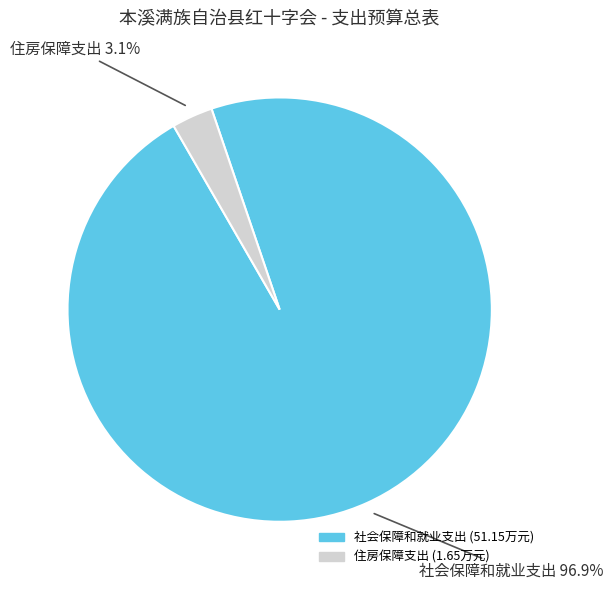

What portion of the pie excludes 社会保障和就业支出?

3.1%